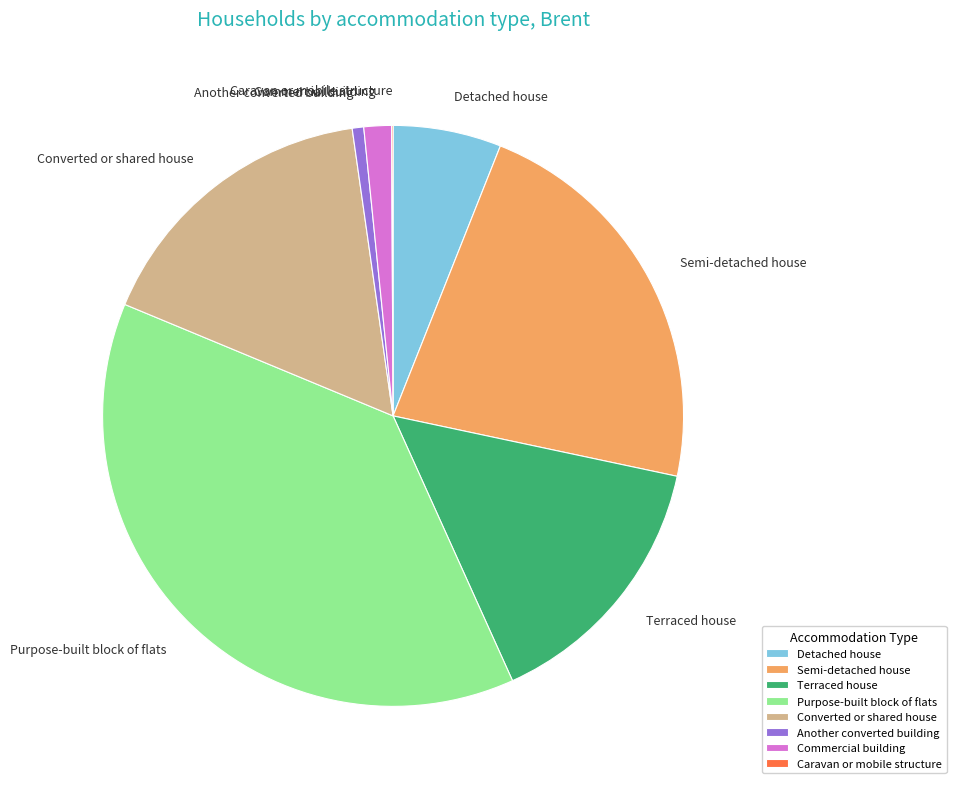

Do Converted or shared house and Another converted building together represent more than half of the pie?

No